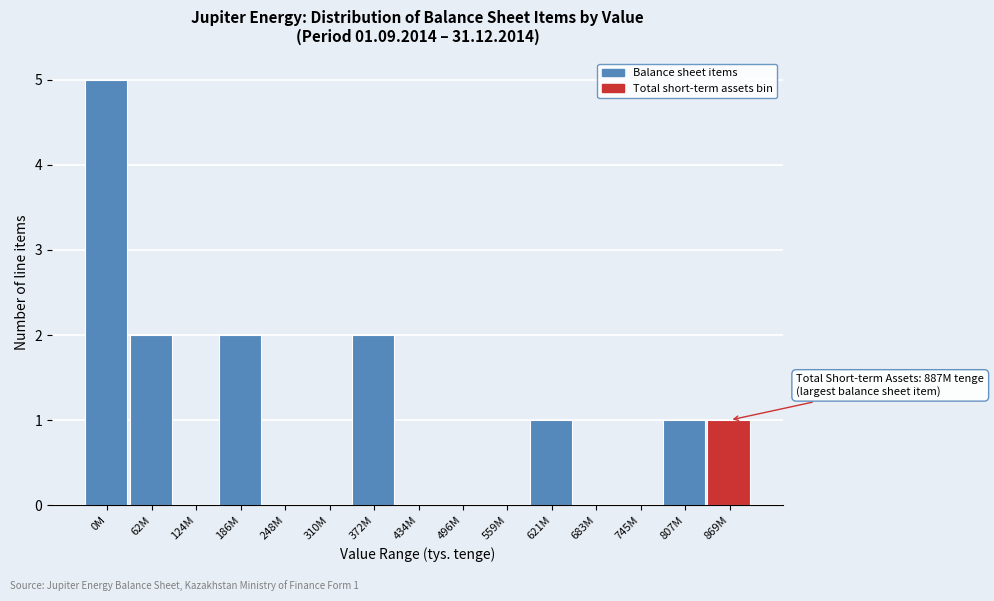

Reading right to left, what are all the values shown in this chart?

869M=1	807M=1	745M=0	683M=0	621M=1	559M=0	496M=0	434M=0	372M=2	310M=0	248M=0	186M=2	124M=0	62M=2	0M=5